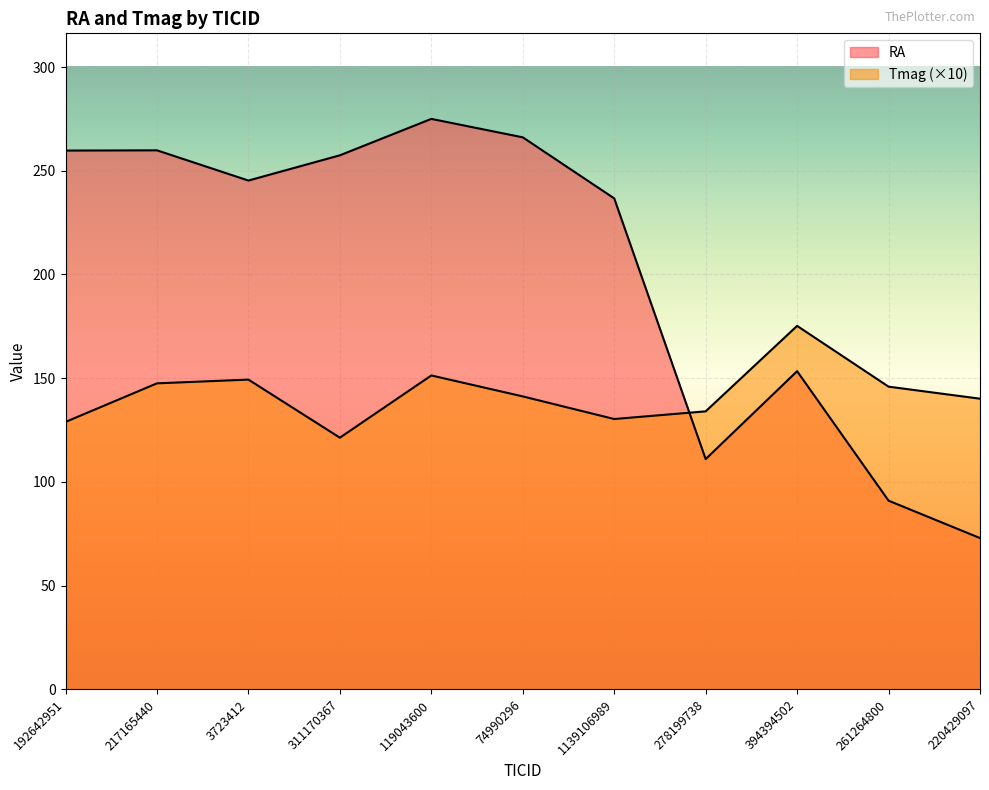

Where is the first local maximum for Tmag?

3723412